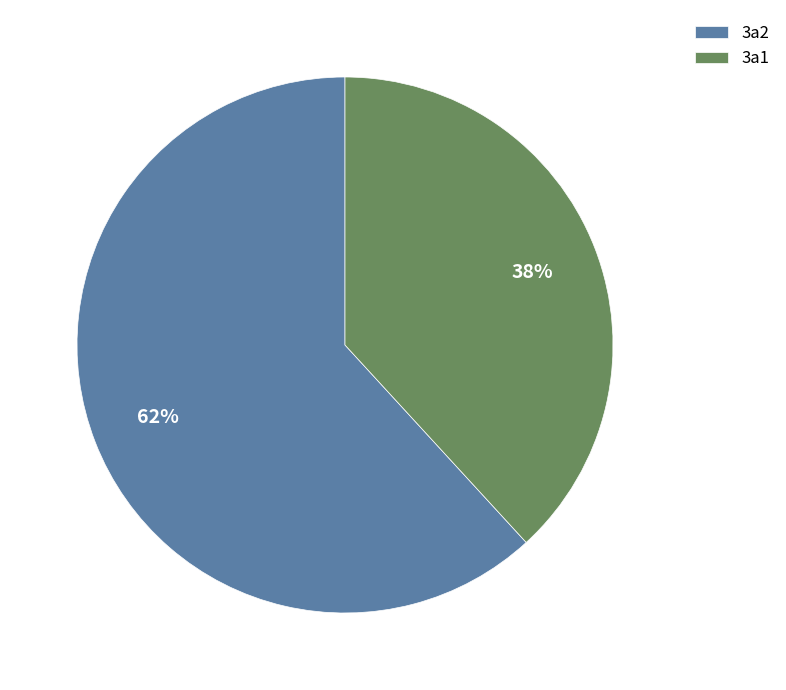

Combined, do 3a2 and 3a1 account for over 50%?

Yes